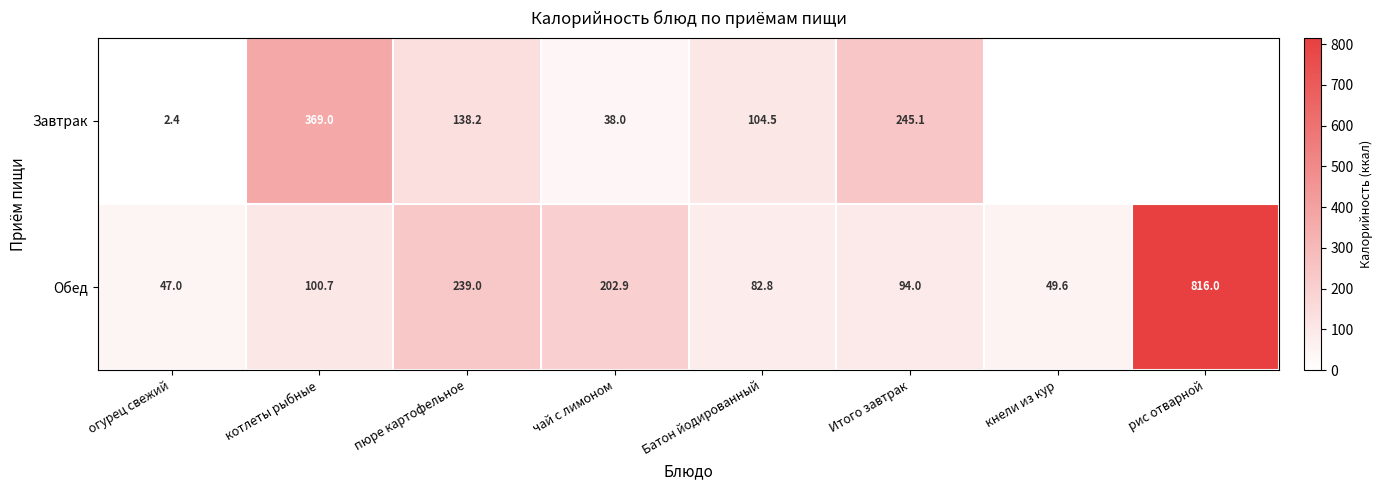

Rank the series at чай с лимоном from highest to lowest value.

Обед, Завтрак